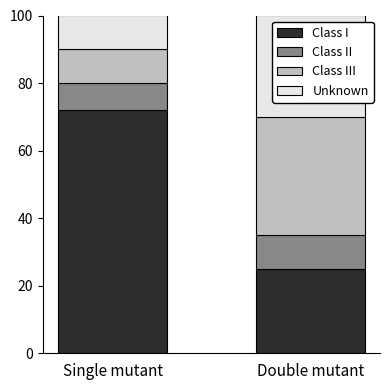

Where is Class I nearest to the value 48?

Double mutant